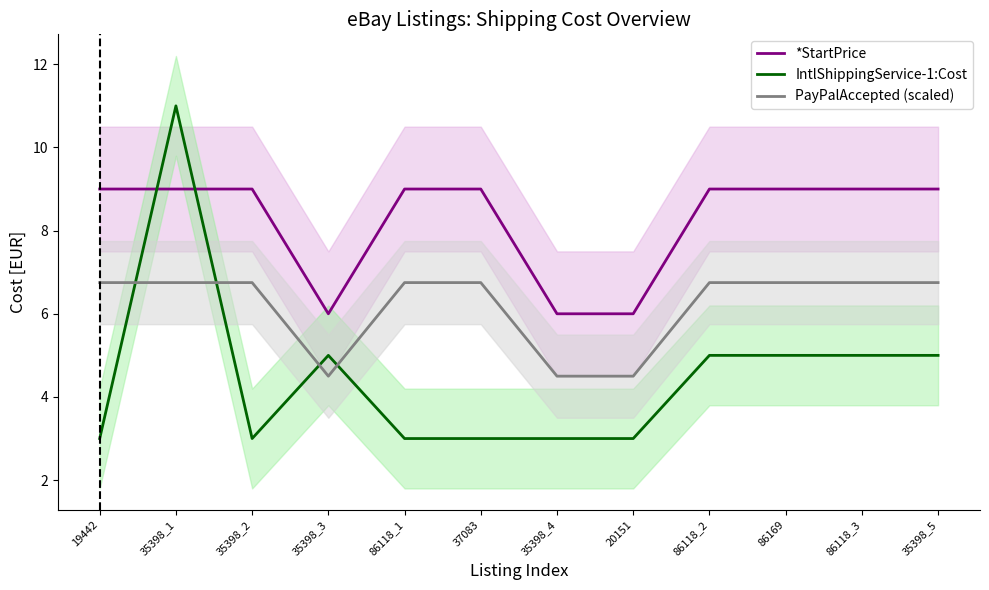

How many times do IntlShippingService-1:Cost and PayPalAccepted (scaled) cross each other?

4